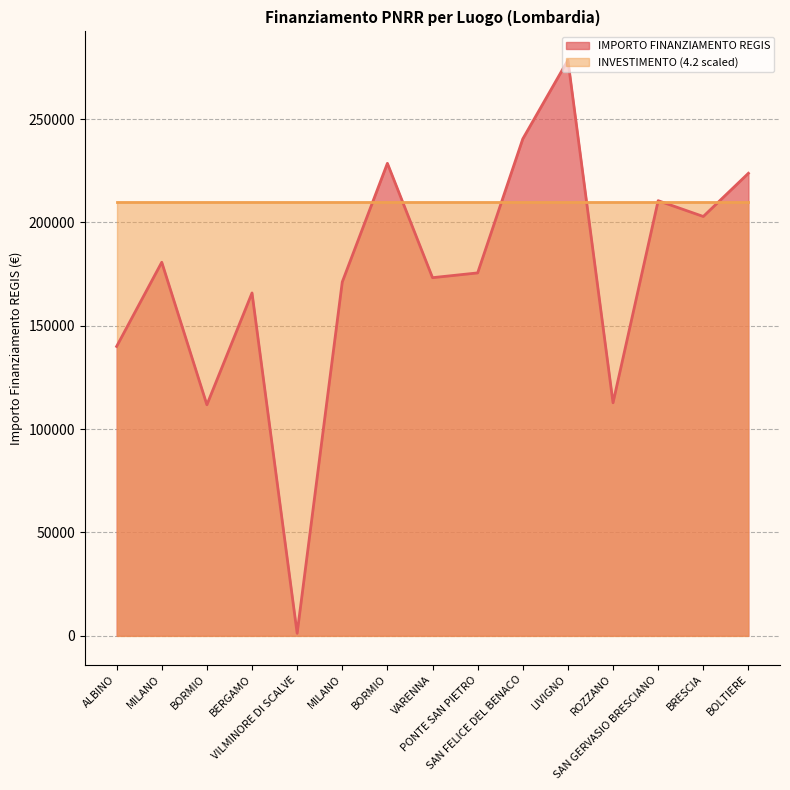

How many data points are less than 175568?

7